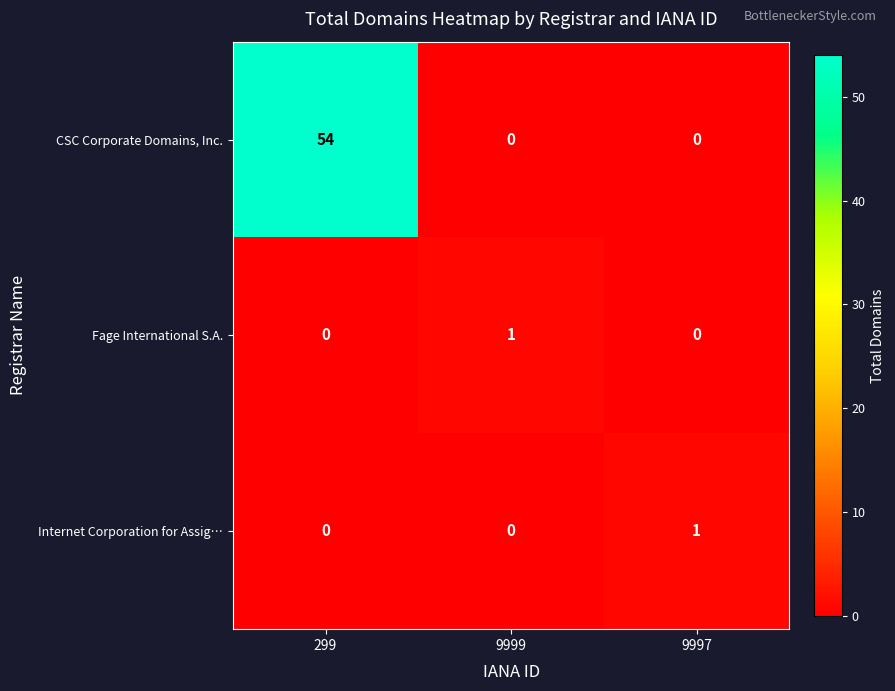

At how many categories does at least one series exceed 31?

1